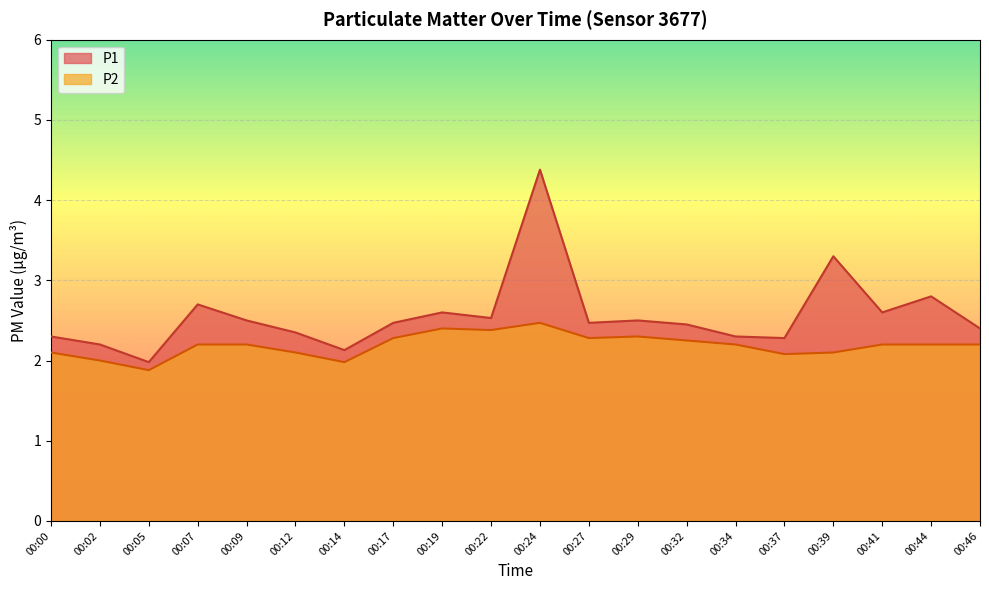

How many series are shown in this chart?

2